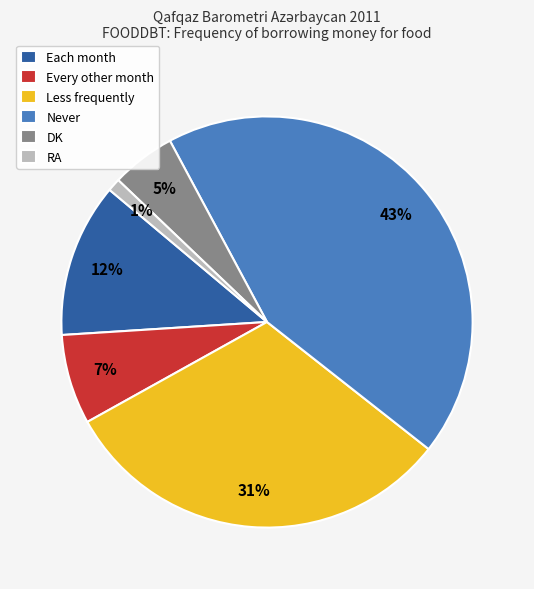

Combined, do DK and Every other month account for over 50%?

No